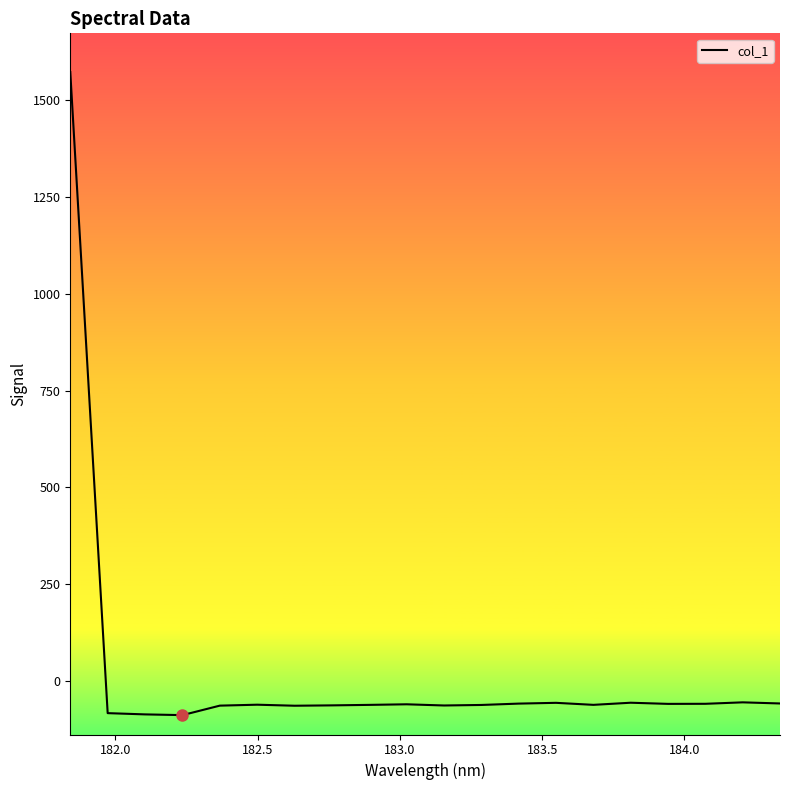

What is the smallest value displayed?

-87.5